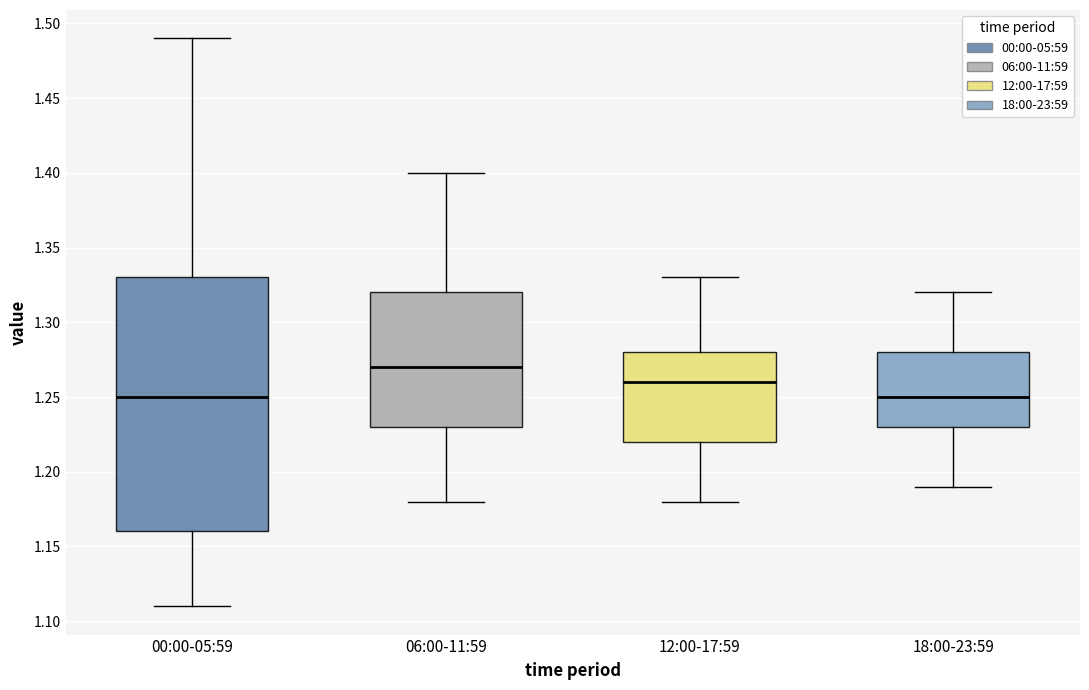

Reading left to right, read every box against the y-axis: the position of its median line, the range the box covers, and the ends of its whiskers. The values are not printed on the chart, so give them approximately, as read against the axis.

00:00-05:59: median 1.25, box 1.16 to 1.33, whiskers 1.11 to 1.49
06:00-11:59: median 1.27, box 1.23 to 1.32, whiskers 1.18 to 1.40
12:00-17:59: median 1.26, box 1.22 to 1.28, whiskers 1.18 to 1.33
18:00-23:59: median 1.25, box 1.23 to 1.28, whiskers 1.19 to 1.32